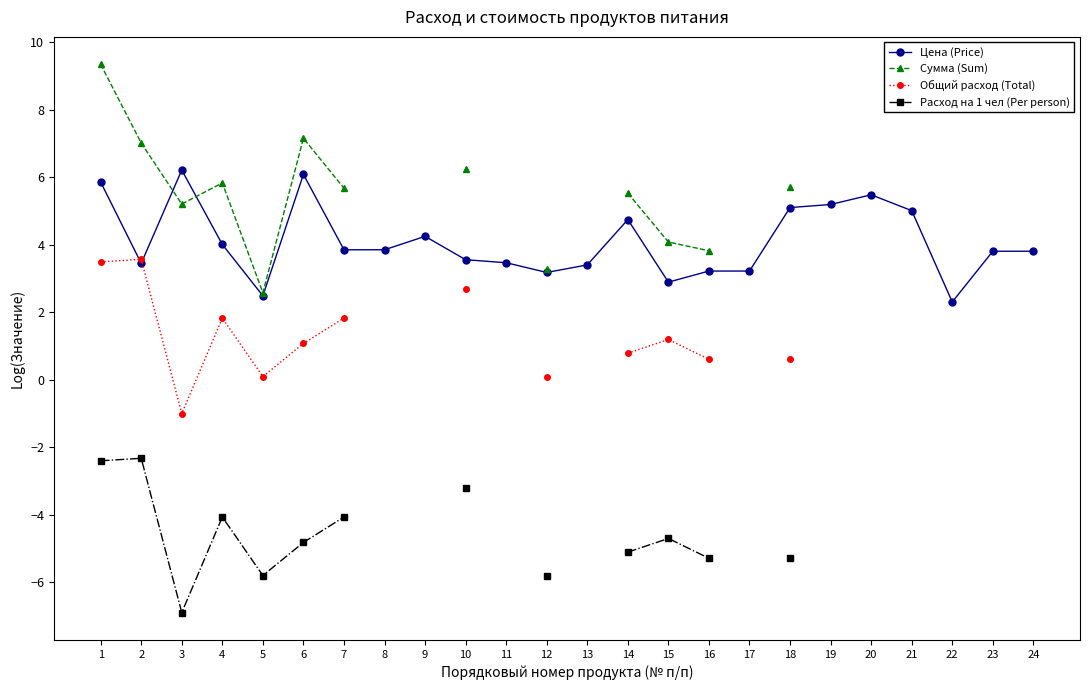

What is the approximate value of Расход на 1 чел (Per person) at 15?

-4.7